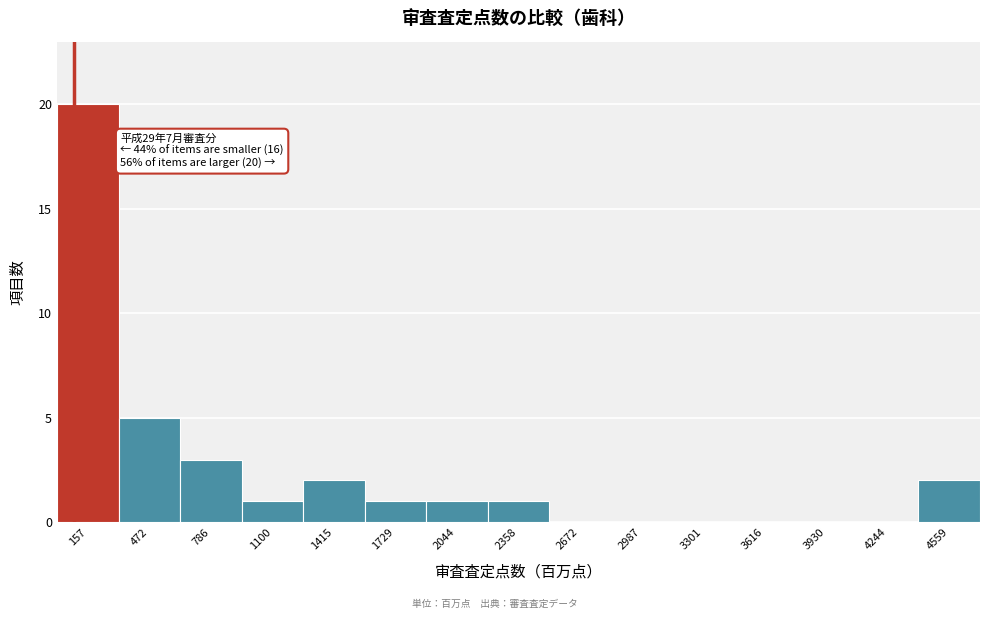

Which range on the x-axis has the tallest bar?

0 to 300